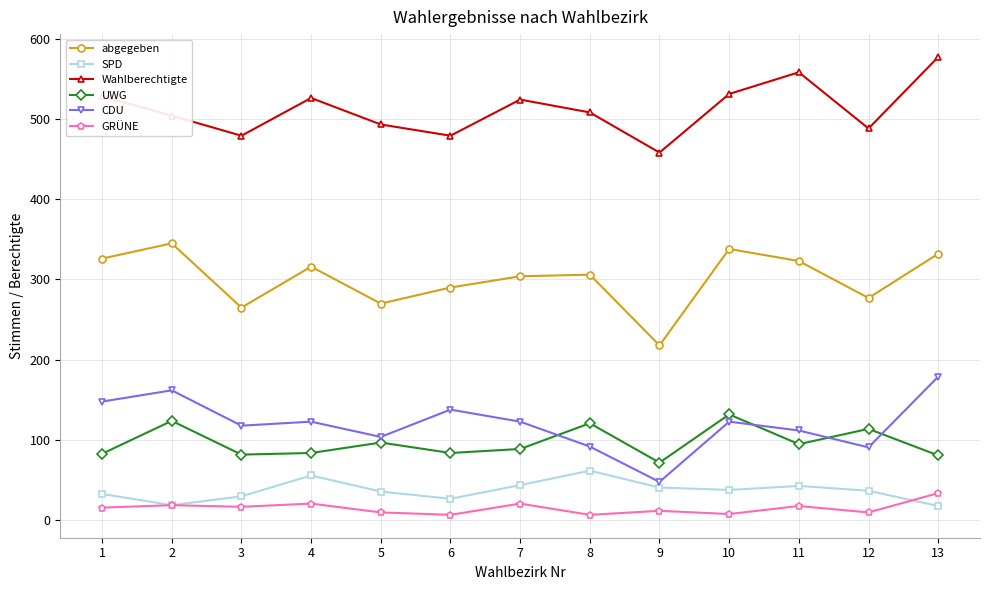

What is the sum of the UWG values at 5 and 1?

180